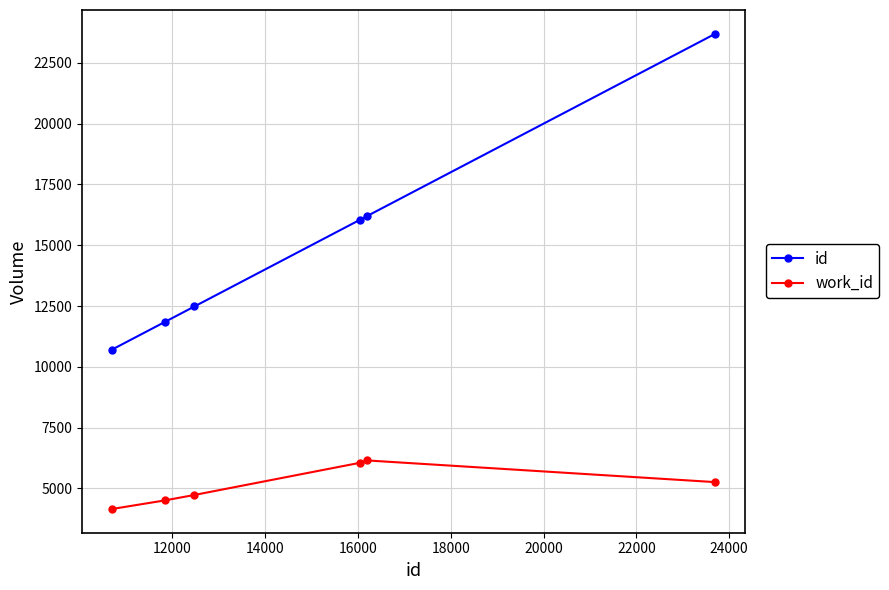

Which series has the largest total across all categories?

id